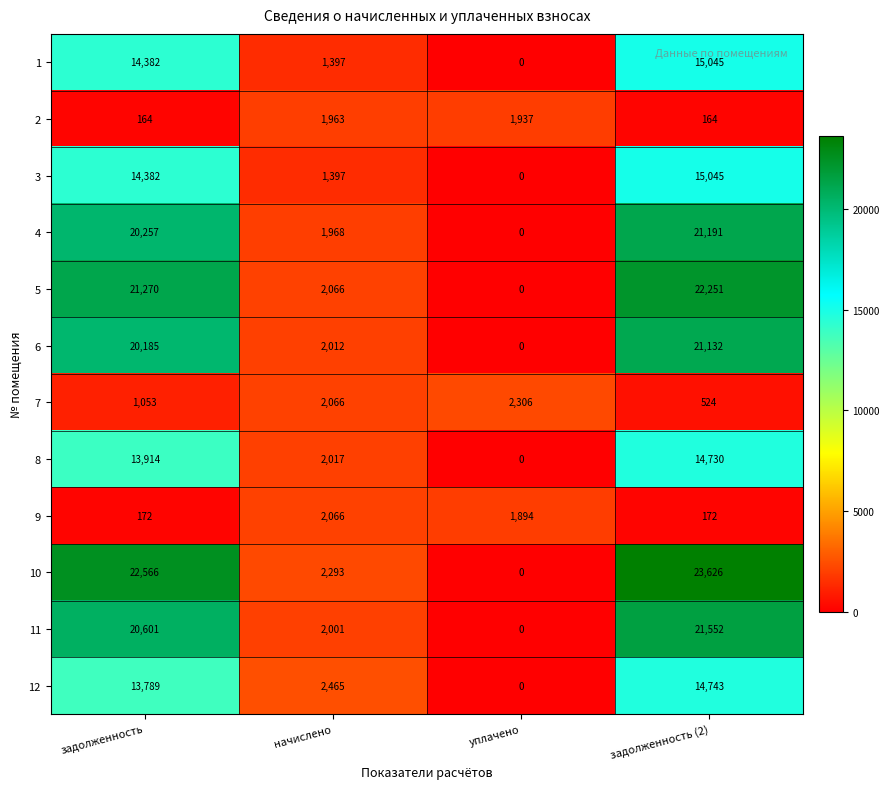

Where is 1 nearest to the value 7522?

начислено